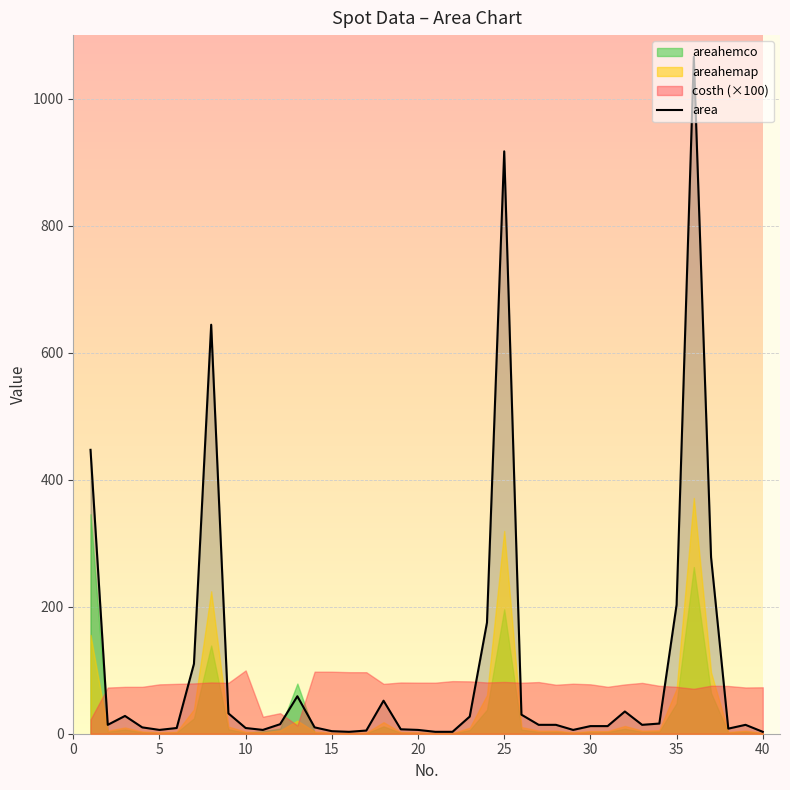

What is the maximum value for area?

1066